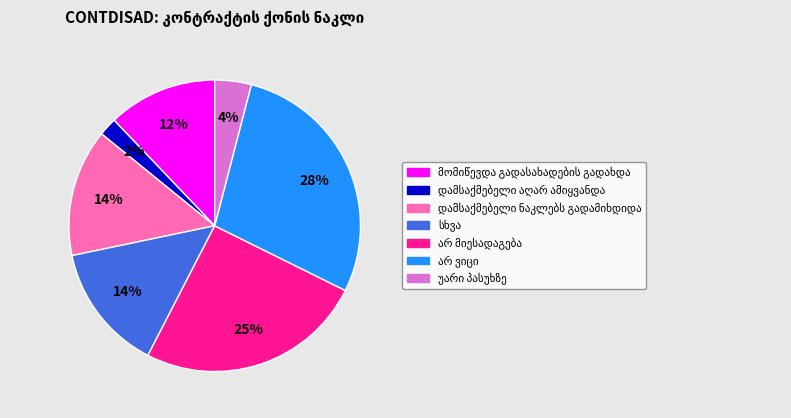

Is there any slice that represents more than half of the pie?

No